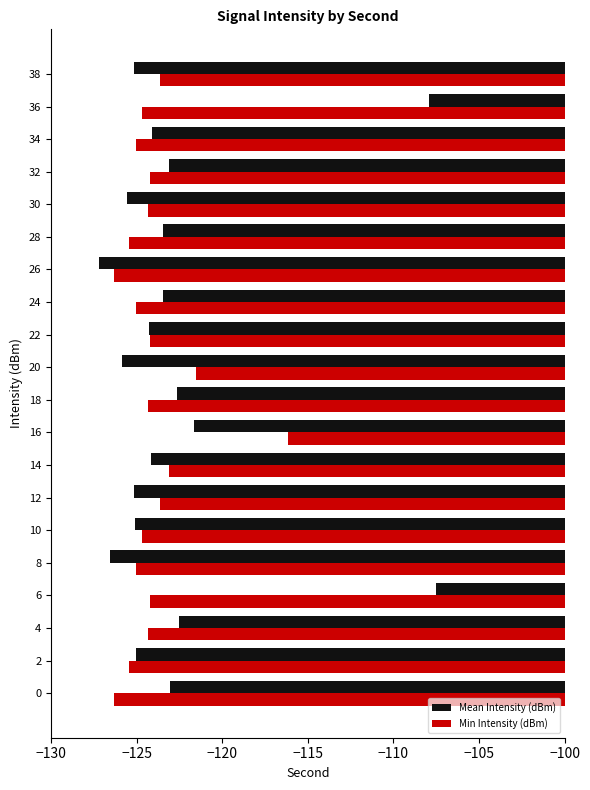

Between 8 and 18, which series saw the biggest shift?

Mean Intensity (dBm)